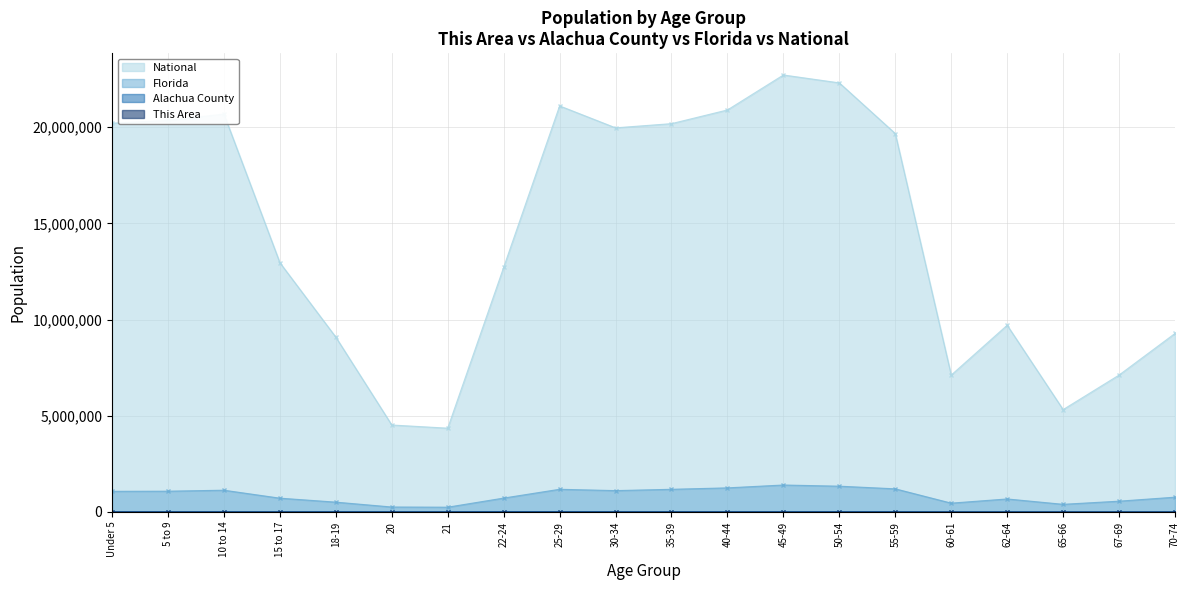

At which label does This Area first exceed 278?

22-24